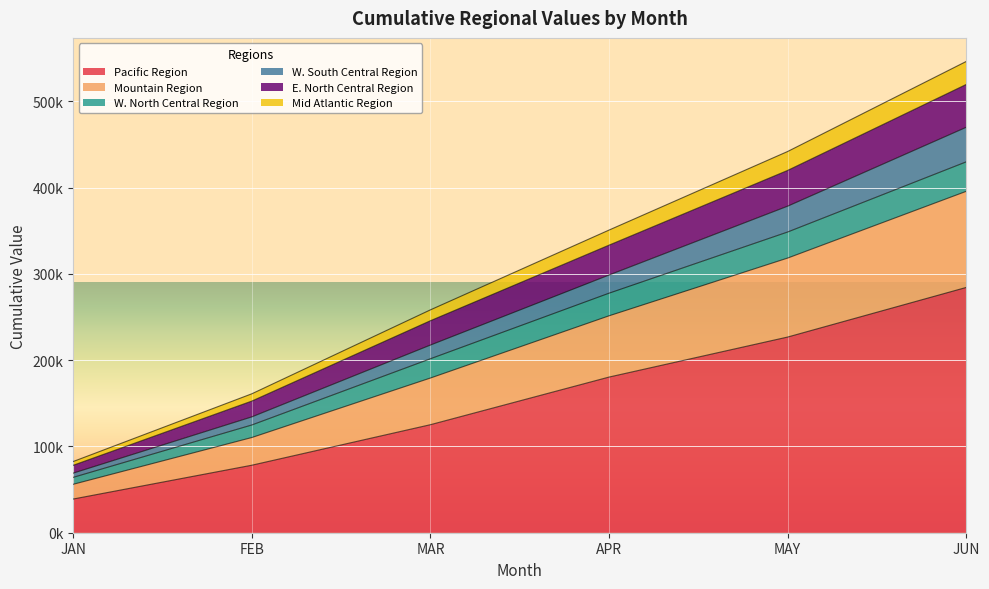

What are all the series names shown in the legend?

Pacific Region, Mountain Region, W. North Central Region, W. South Central Region, E. North Central Region, Mid Atlantic Region